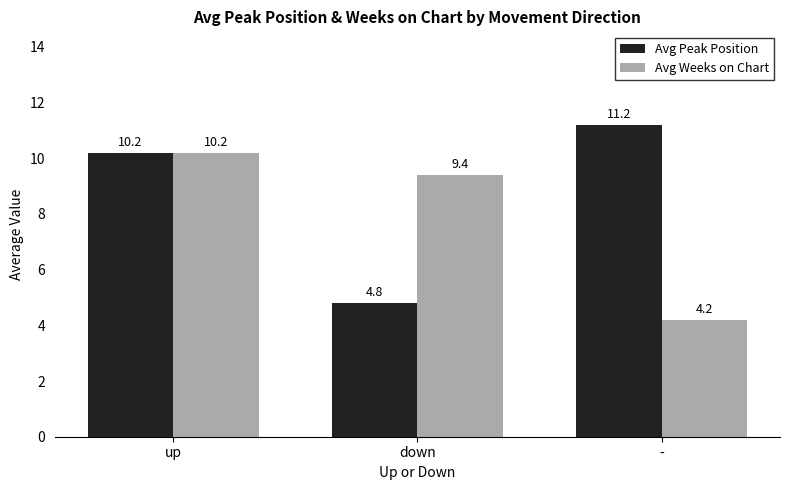

What position from the right is -?

1